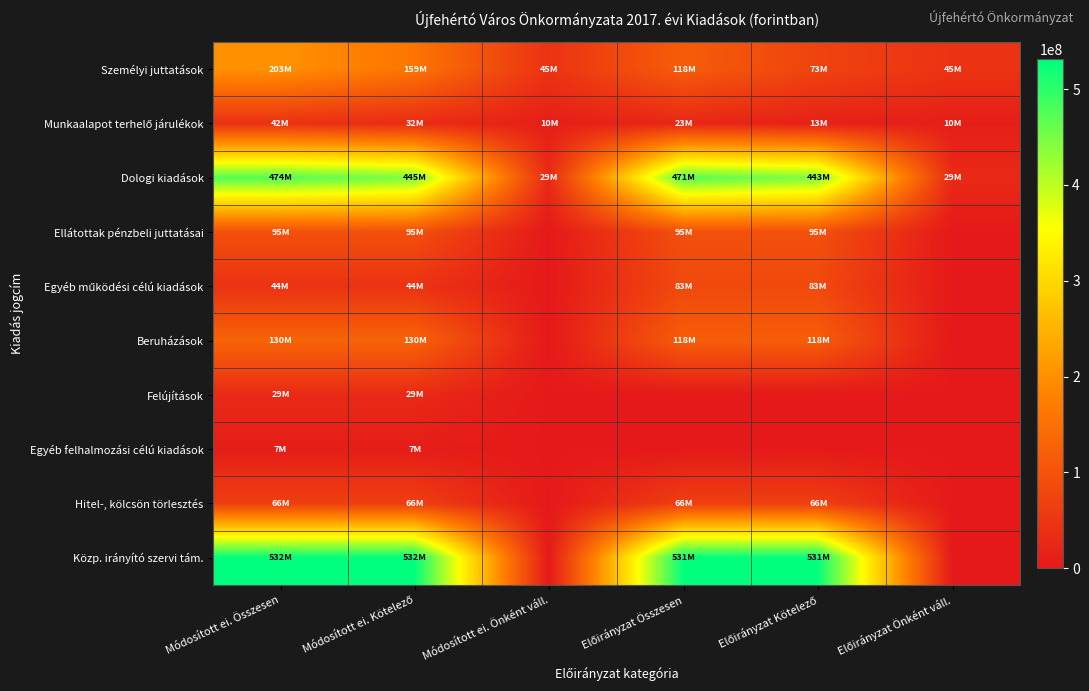

What is the total value across all series at Előirányzat Önként váll.?

82993000